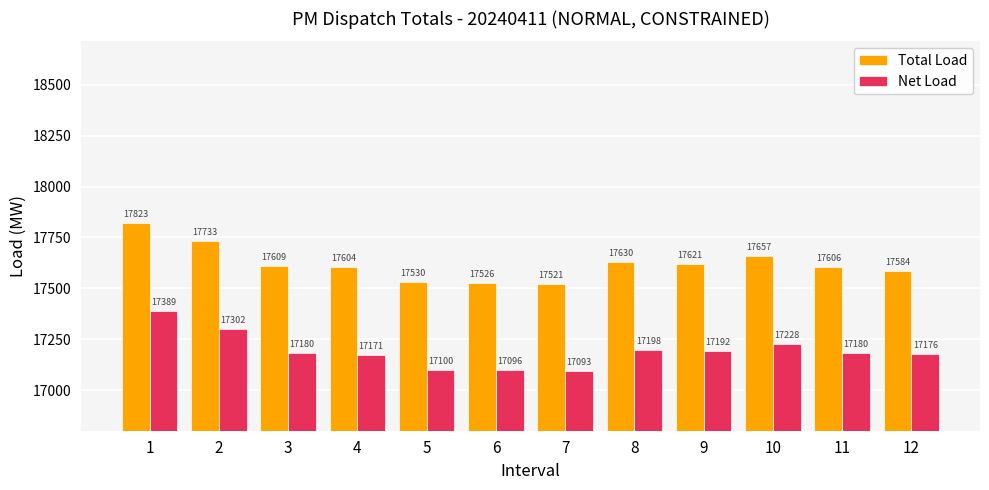

What is the highest value of the Net Load series?

17389.0